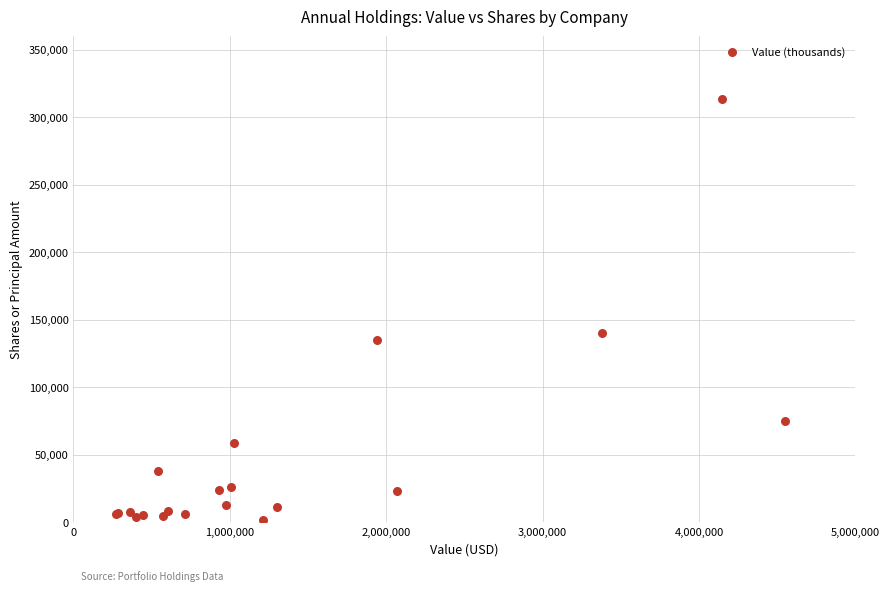

What Y value in the scatter plot is closest to 157797?

140300